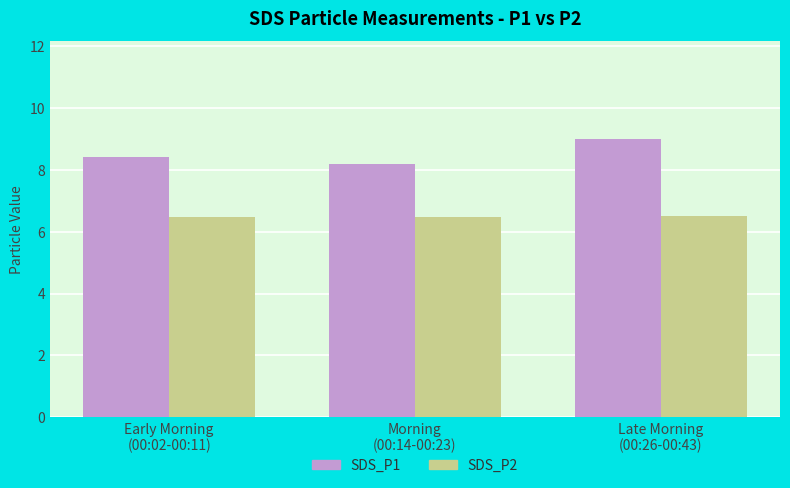

What is the sum of the SDS_P1 values at Morning
(00:14-00:23) and Late Morning
(00:26-00:43)?

17.2